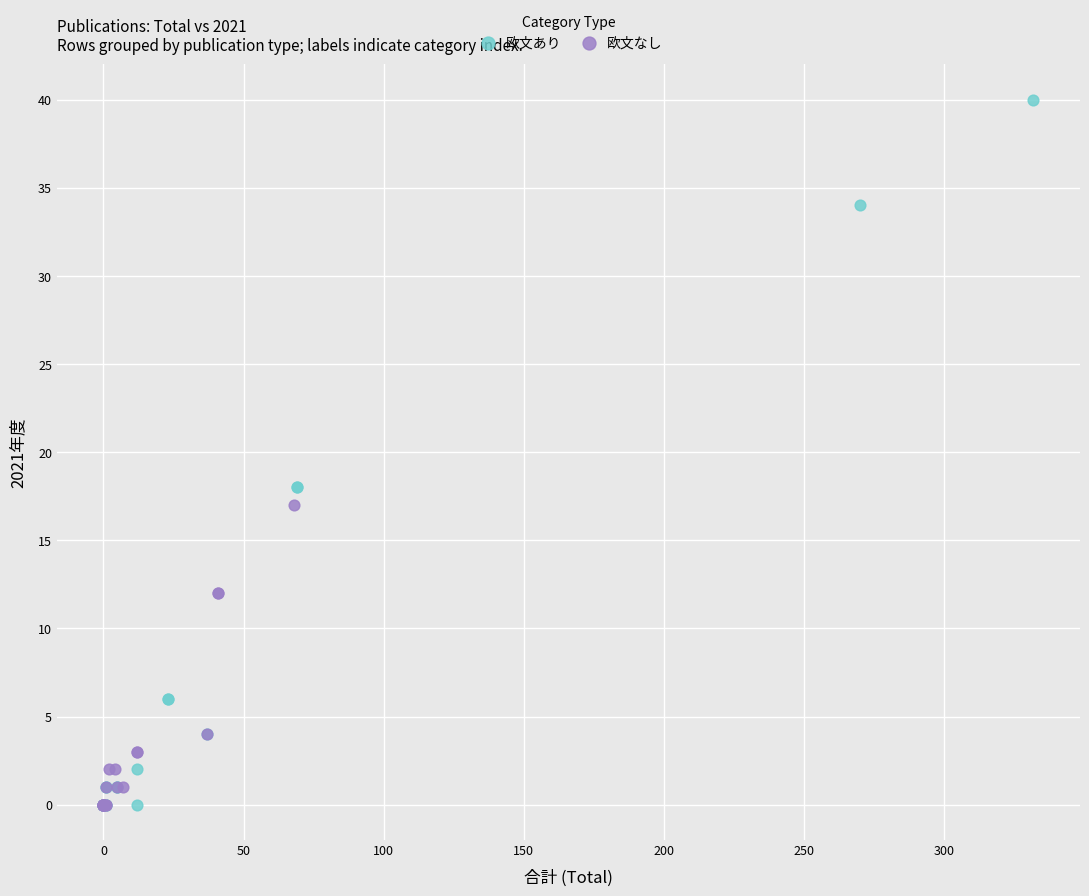

Which series has the widest spread of Y values?

欧文あり